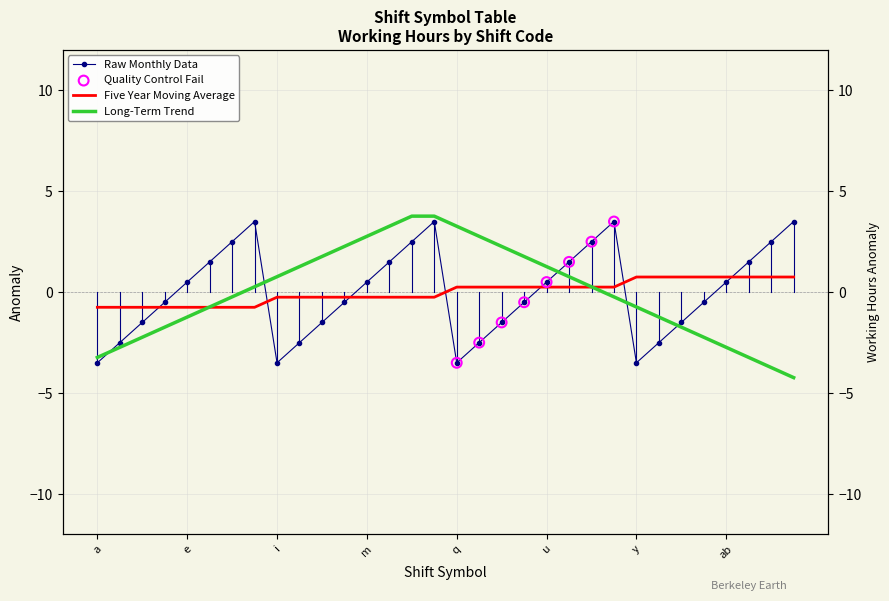

Which series contains the lowest Y value?

Long-Term Trend